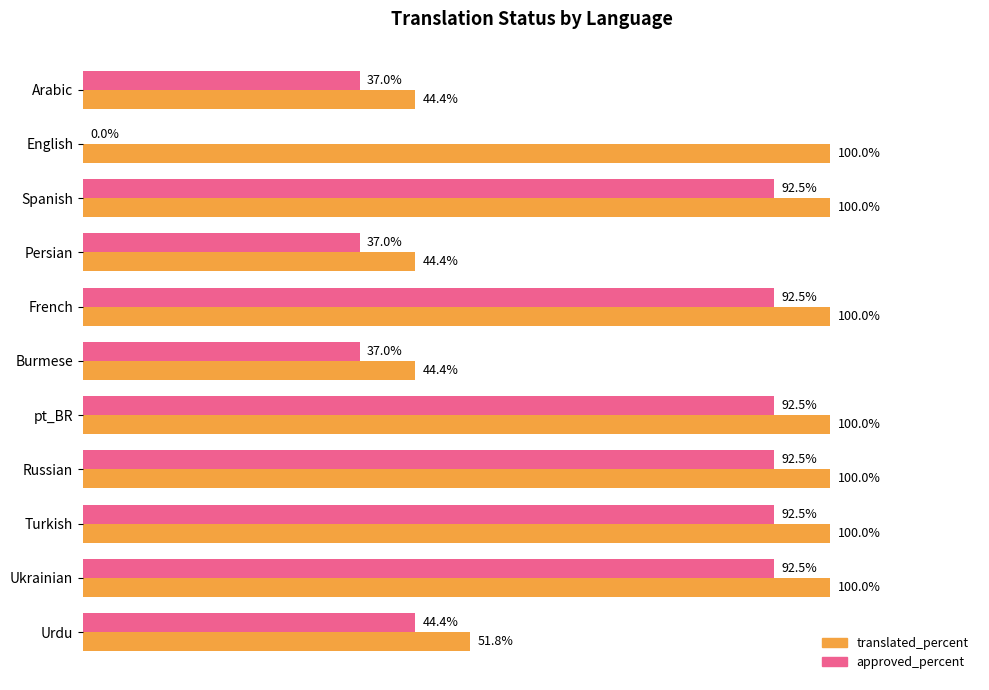

Is the value of approved_percent at Russian greater than the value of translated_percent at Burmese?

Yes